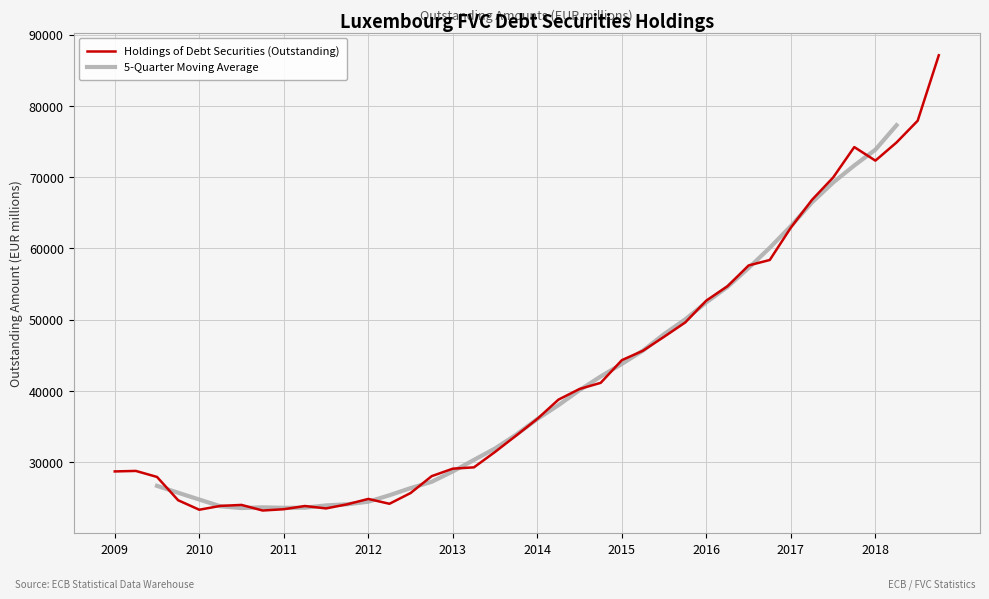

What is the highest value of the Holdings of Debt Securities (Outstanding) series?

87094